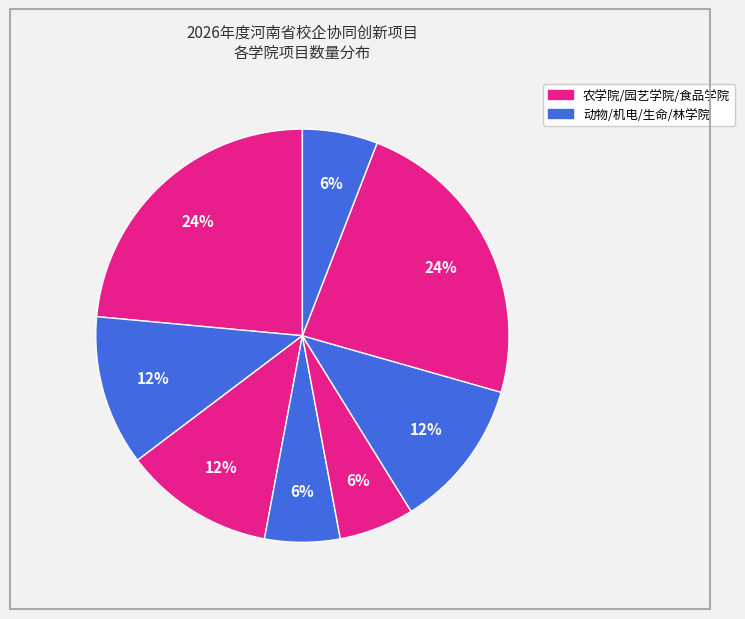

How many slices are in this pie chart?

8